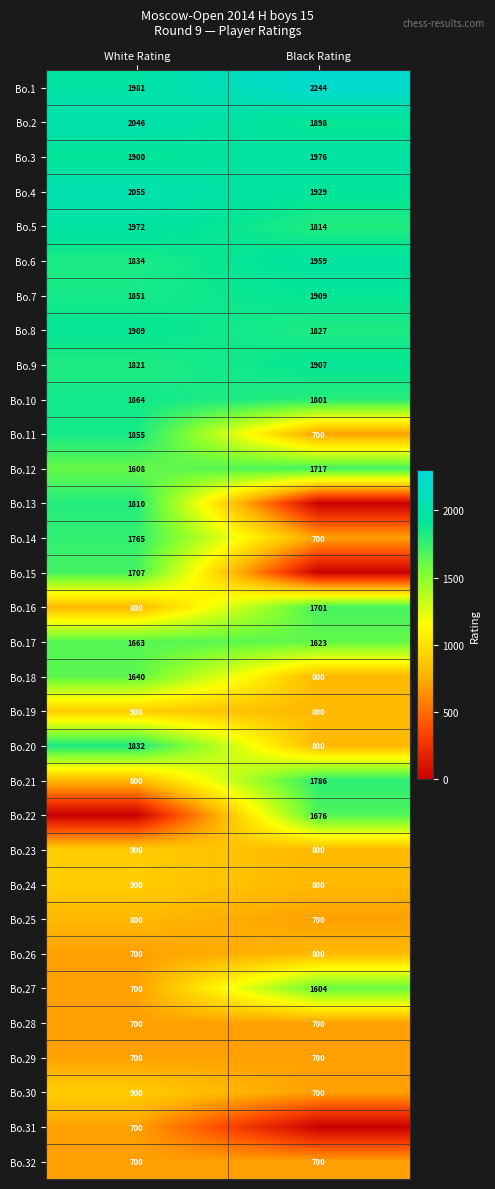

List the labels in order of Bo.24 value, largest first.

White Rating, Black Rating